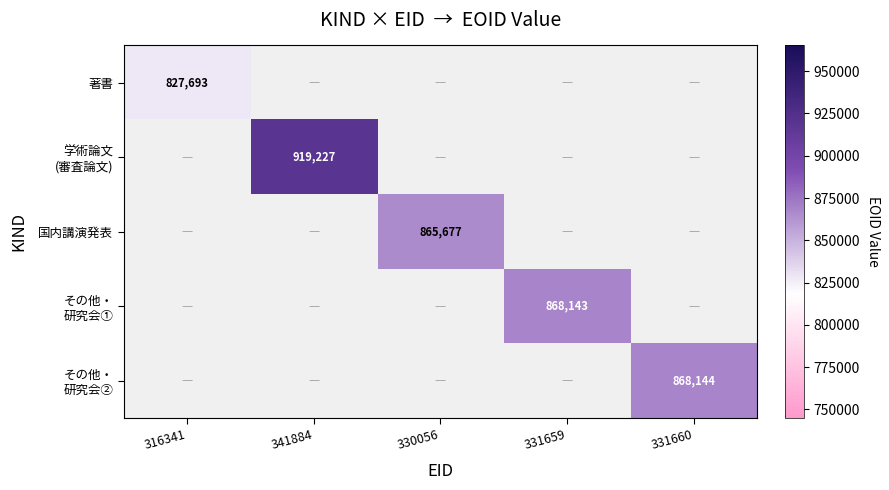

How many positive values does the 著書 series have?

1